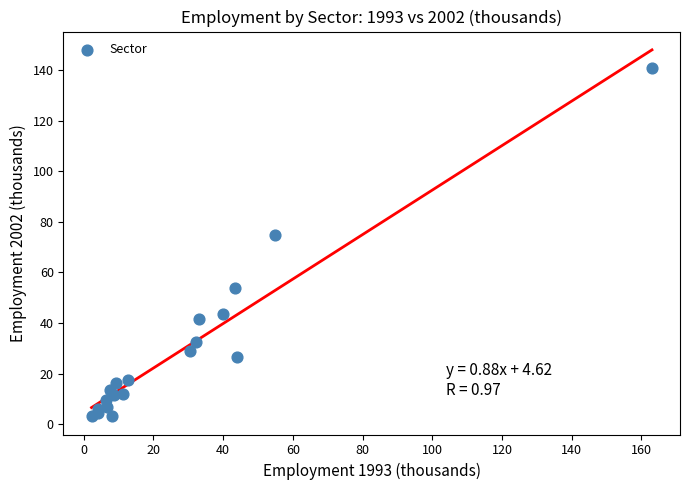

What Y value in the scatter plot is closest to 71?

74.8